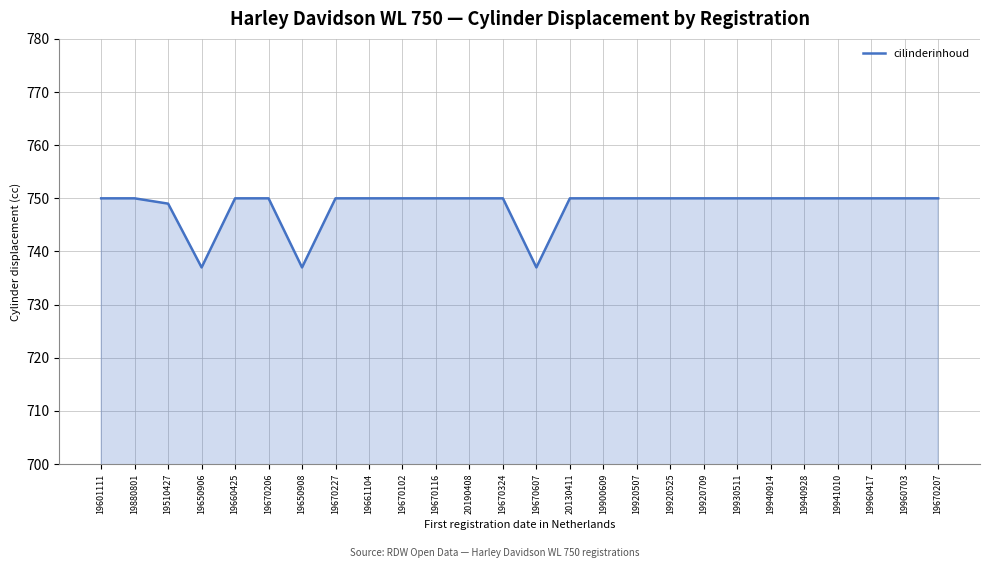

The chart shows a value of 1181 at 19880801. True or false?

False